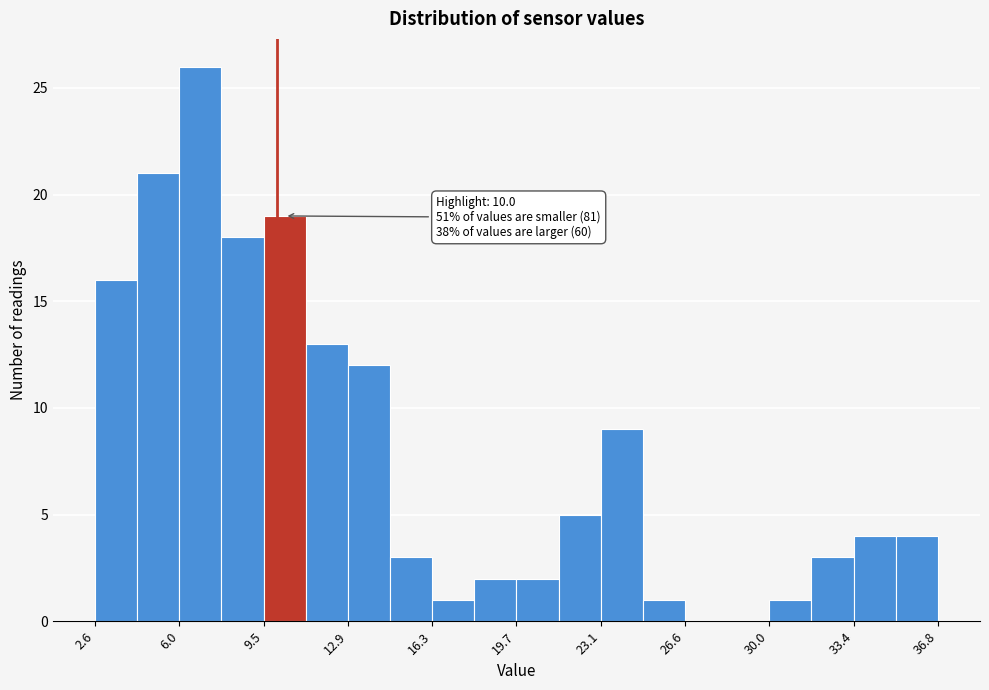

Around what value on the x-axis is the tallest bar? Give the approximate position of its centre, as read against the axis.

7.0